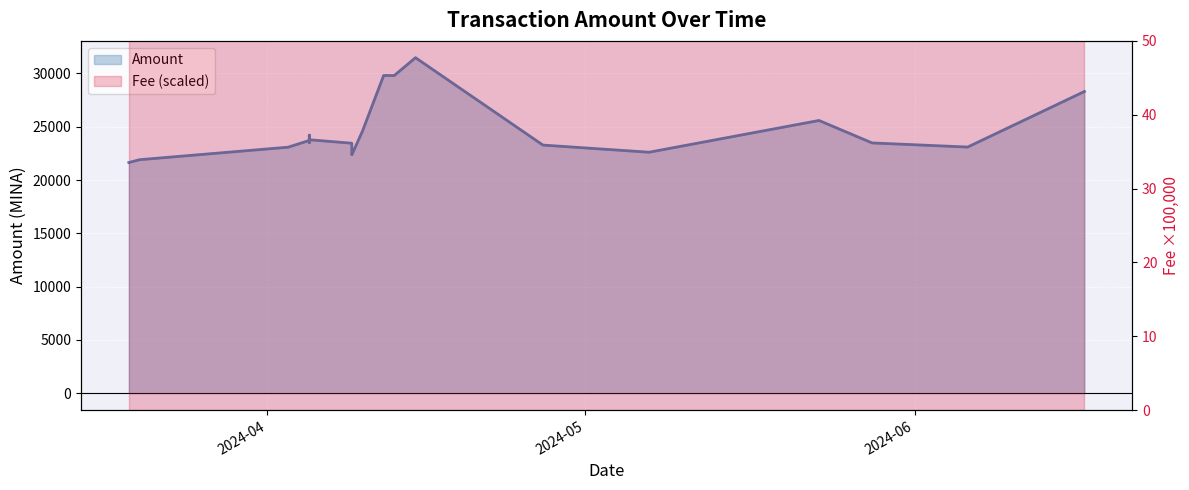

What is the total value across all series at 2024-04?

41637.4